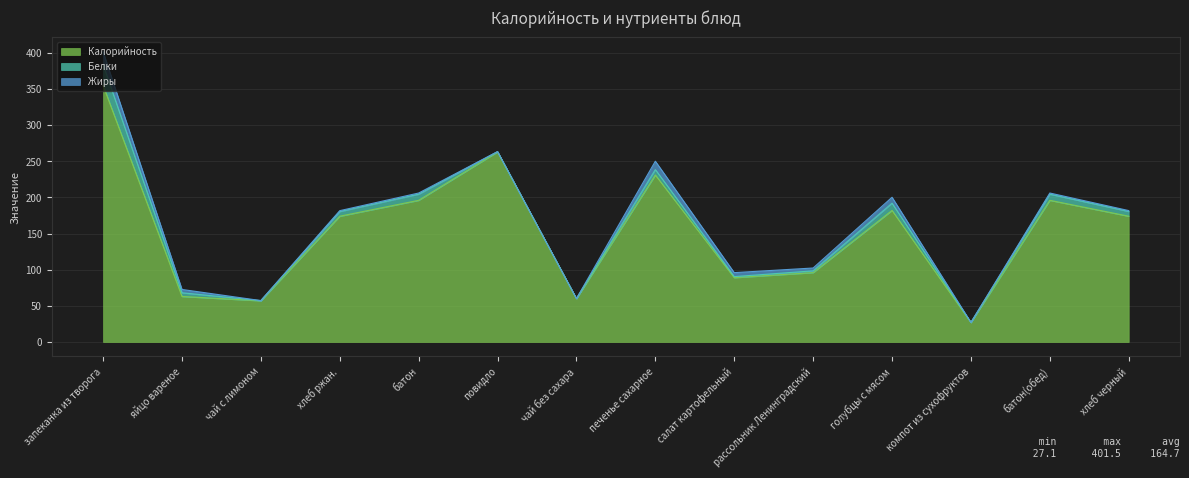

True or false: Жиры and Белки cross at least once.

True